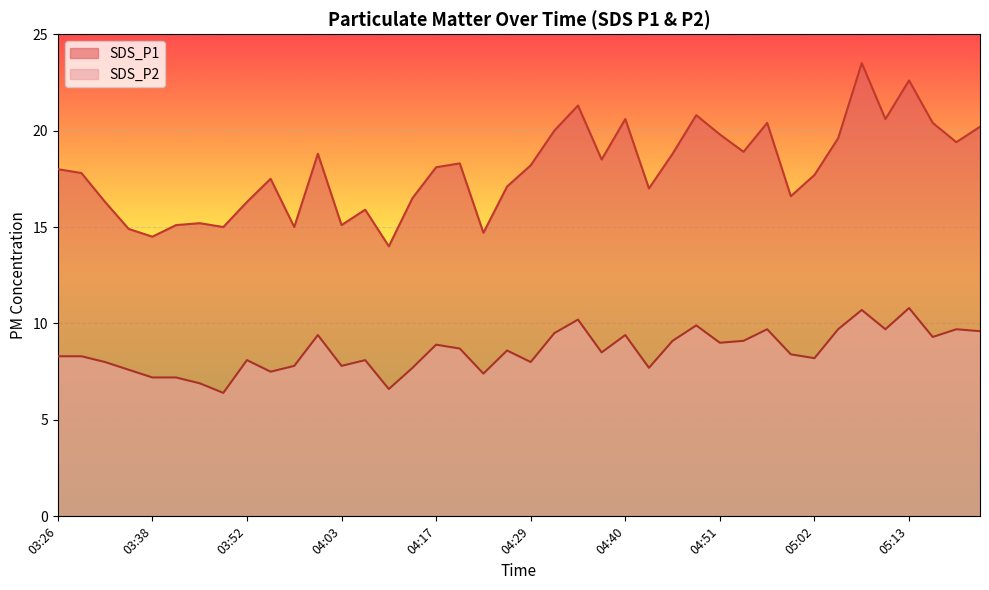

Is it true that SDS_P2 equals 14.9 at 05:08?

False